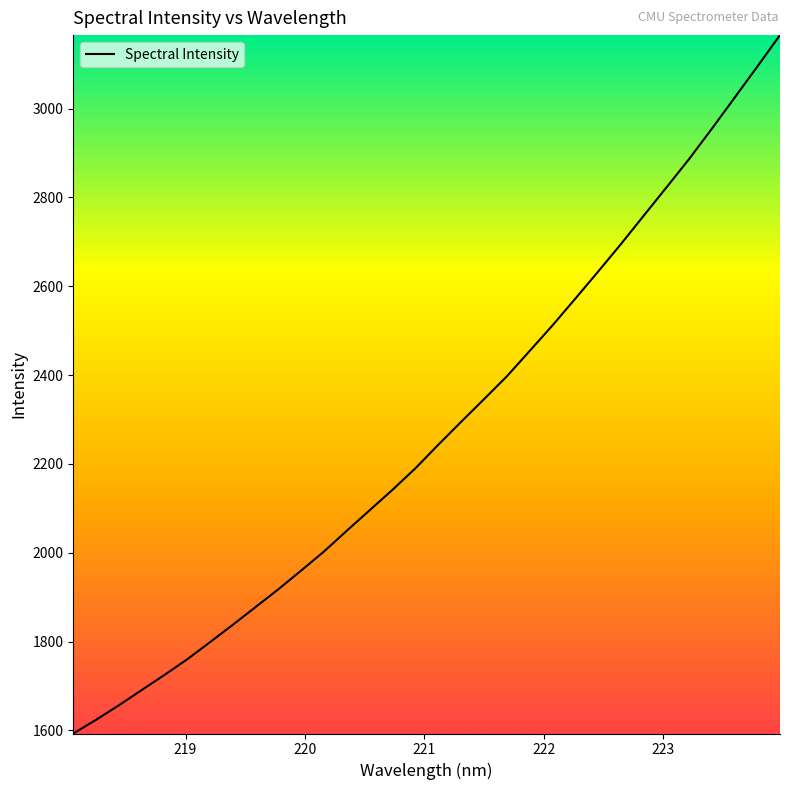

What is the maximum value shown in the chart?

3165.4